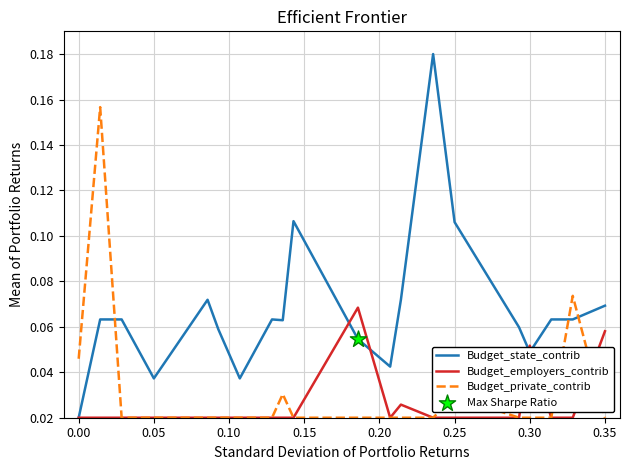

Which series has the largest total across all categories?

Budget_state_contrib